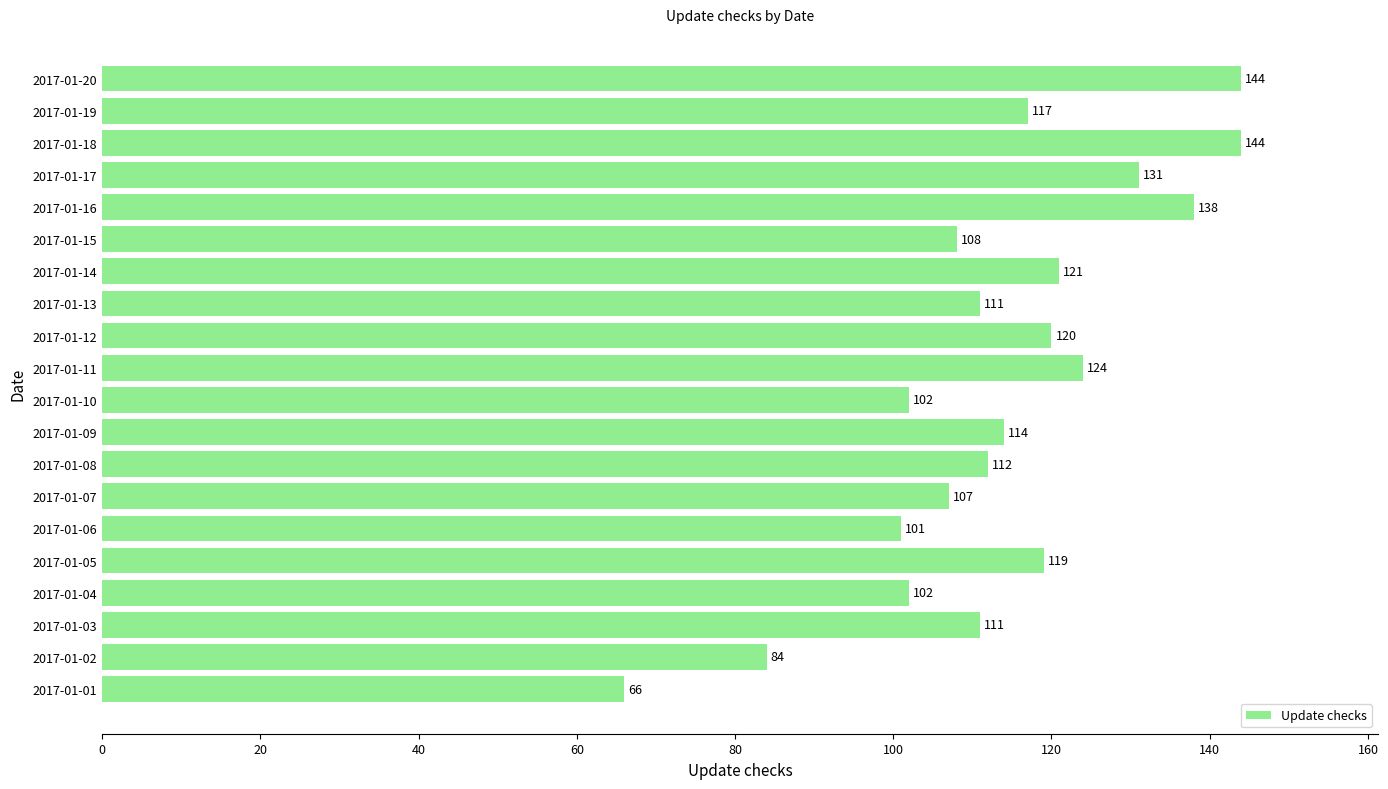

What is the average value?

114